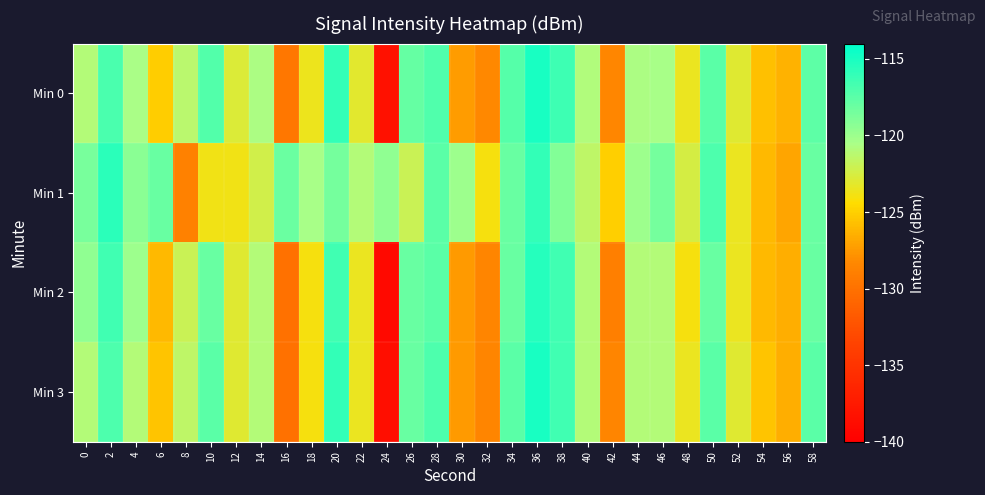

Reading right to left, what are all the values shown in this chart?

Min 0: 58=-117.6	56=-126.4	54=-125.8	52=-123.0	50=-117.5	48=-123.5	46=-120.5	44=-120.7	42=-128.4	40=-120.9	38=-116.4	36=-115.0	34=-117.3	32=-128.3	30=-127.4	28=-117.1	26=-117.9	24=-138.3	22=-123.1	20=-116.0	18=-123.6	16=-129.6	14=-120.7	12=-122.8	10=-117.2	8=-121.3	6=-125.2	4=-120.5	2=-116.9	0=-121.0
Min 1: 58=-118.0	56=-127.0	54=-126.0	52=-123.5	50=-117.0	48=-122.5	46=-118.5	44=-120.0	42=-125.0	40=-121.5	38=-119.0	36=-116.0	34=-118.0	32=-124.0	30=-120.0	28=-117.5	26=-122.0	24=-119.5	22=-121.0	20=-118.5	18=-120.4	16=-118.1	14=-122.2	12=-123.8	10=-123.8	8=-128.8	6=-118.0	4=-119.4	2=-115.7	0=-118.6
Min 2: 58=-118.0	56=-126.5	54=-126.0	52=-123.5	50=-118.0	48=-124.0	46=-121.0	44=-121.0	42=-129.0	40=-121.0	38=-116.5	36=-115.5	34=-118.0	32=-128.5	30=-127.5	28=-117.5	26=-118.0	24=-139.0	22=-123.5	20=-116.5	18=-124.0	16=-130.0	14=-121.0	12=-123.0	10=-118.0	8=-122.0	6=-126.0	4=-120.0	2=-116.5	0=-119.5
Min 3: 58=-117.5	56=-126.5	54=-125.5	52=-123.0	50=-117.5	48=-123.5	46=-121.0	44=-121.0	42=-128.5	40=-121.0	38=-116.5	36=-115.0	34=-117.5	32=-128.5	30=-127.5	28=-117.0	26=-118.0	24=-138.5	22=-123.5	20=-116.0	18=-124.0	16=-130.0	14=-121.0	12=-123.0	10=-117.5	8=-121.5	6=-125.5	4=-121.0	2=-117.0	0=-121.0